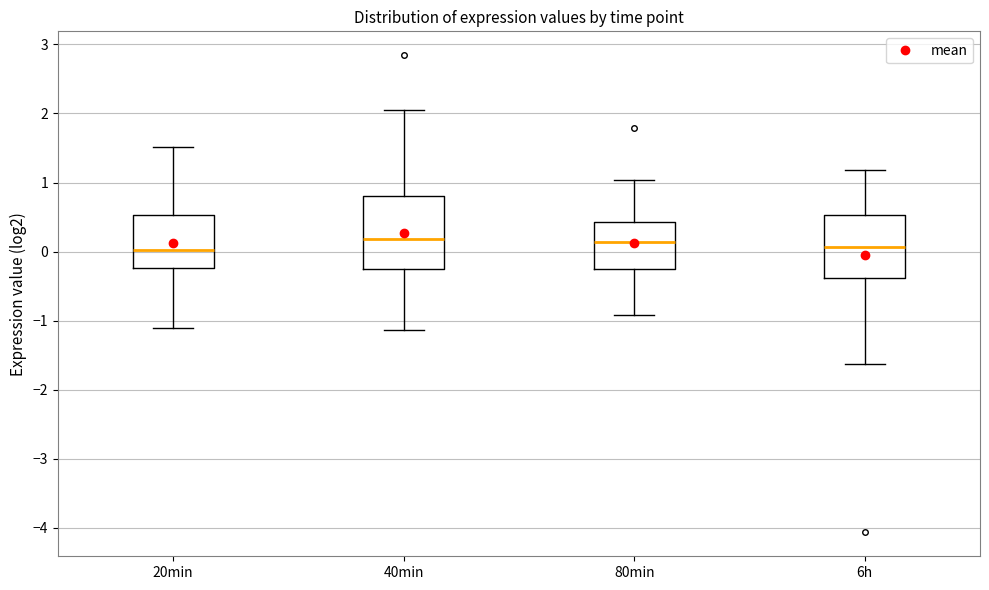

Reading left to right, read every box against the y-axis: the position of its median line, the range the box covers, and the ends of its whiskers. The values are not printed on the chart, so give them approximately, as read against the axis.

20min: median 0.0, box -0.2 to 0.5, whiskers -1.1 to 1.5
40min: median 0.2, box -0.2 to 0.8, whiskers -1.1 to 2.1
80min: median 0.1, box -0.3 to 0.4, whiskers -0.9 to 1.0
6h: median 0.1, box -0.4 to 0.5, whiskers -1.6 to 1.2